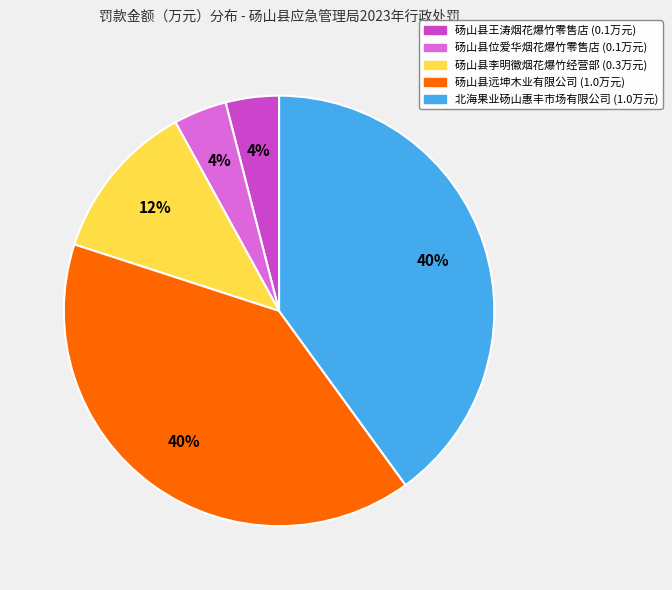

Does 北海果业砀山惠丰市场有限公司 represent more than half of the total?

No